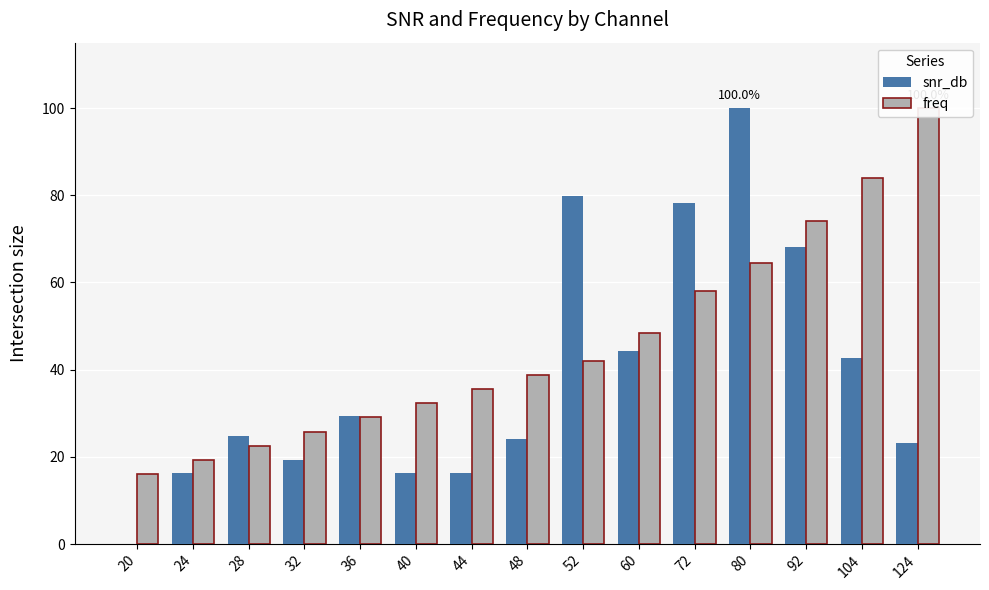

Reading left to right, what are all the values shown in this chart?

snr_db: 0.0	16.3	24.8	19.4	29.5	16.3	16.3	24.0	79.8	44.2	78.3	100.0	68.2	42.6	23.3
freq: 16.1	19.4	22.6	25.8	29.0	32.3	35.5	38.7	41.9	48.4	58.1	64.5	74.2	83.9	100.0